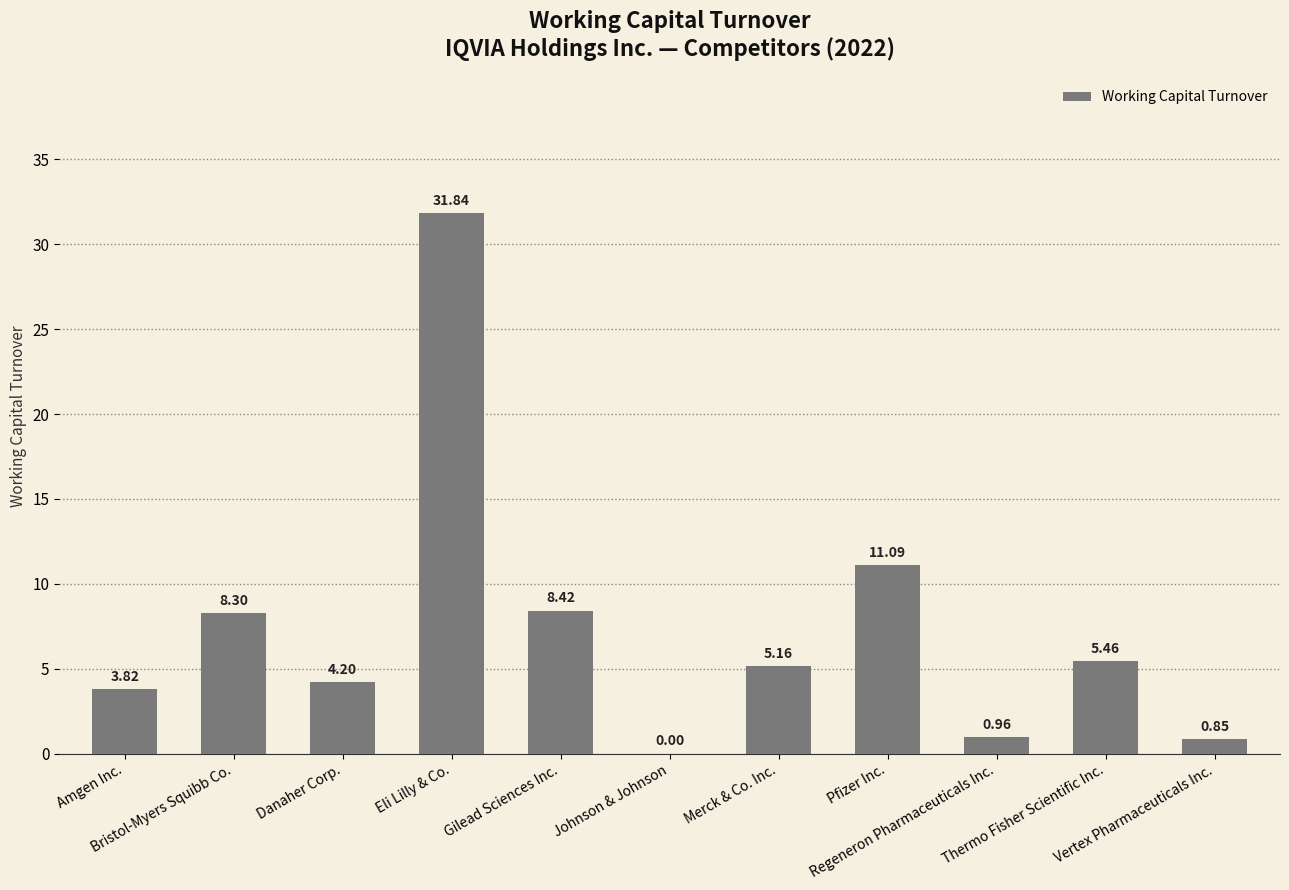

What is the sum of all values?

80.1